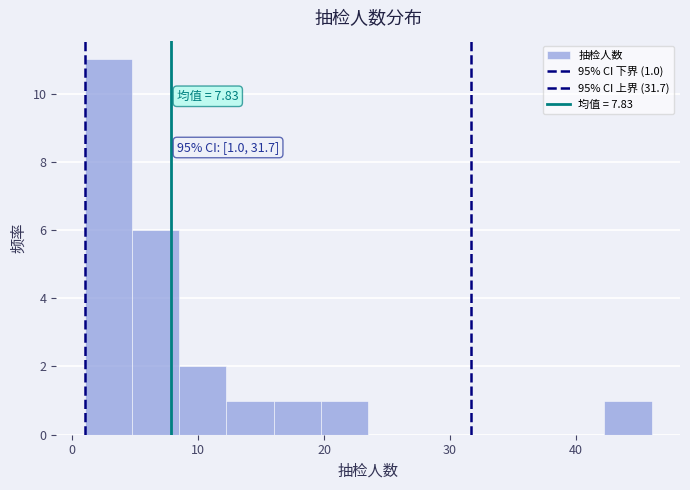

Around what value on the x-axis is the tallest bar? Give the approximate position of its centre, as read against the axis.

3